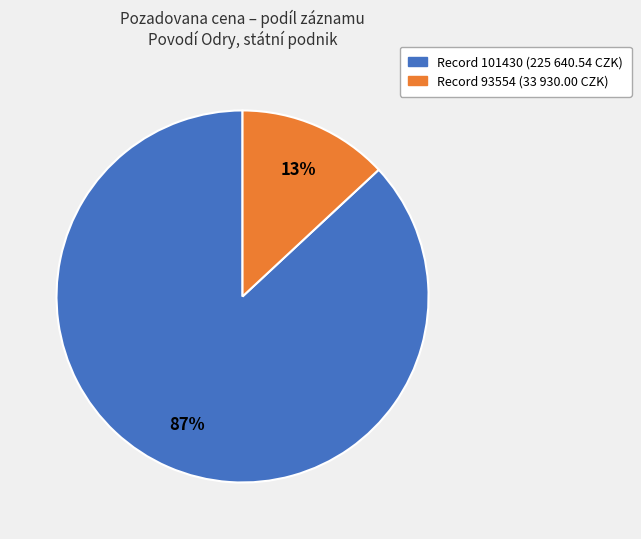

Is there any slice that represents more than half of the pie?

Yes